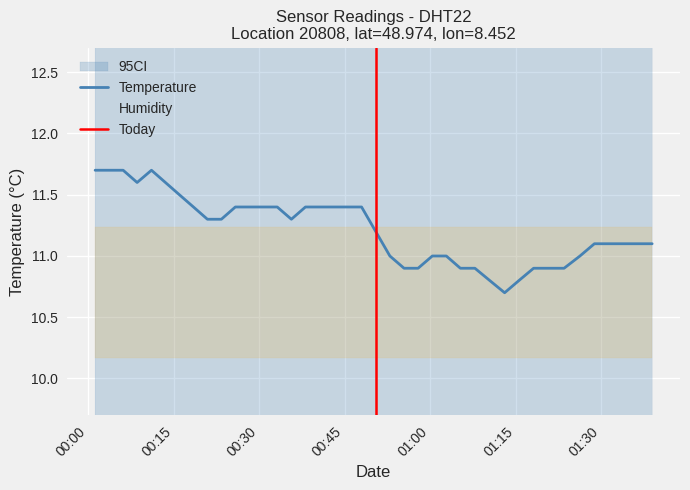

The chart shows a value of 3.3 at 33. True or false?

False